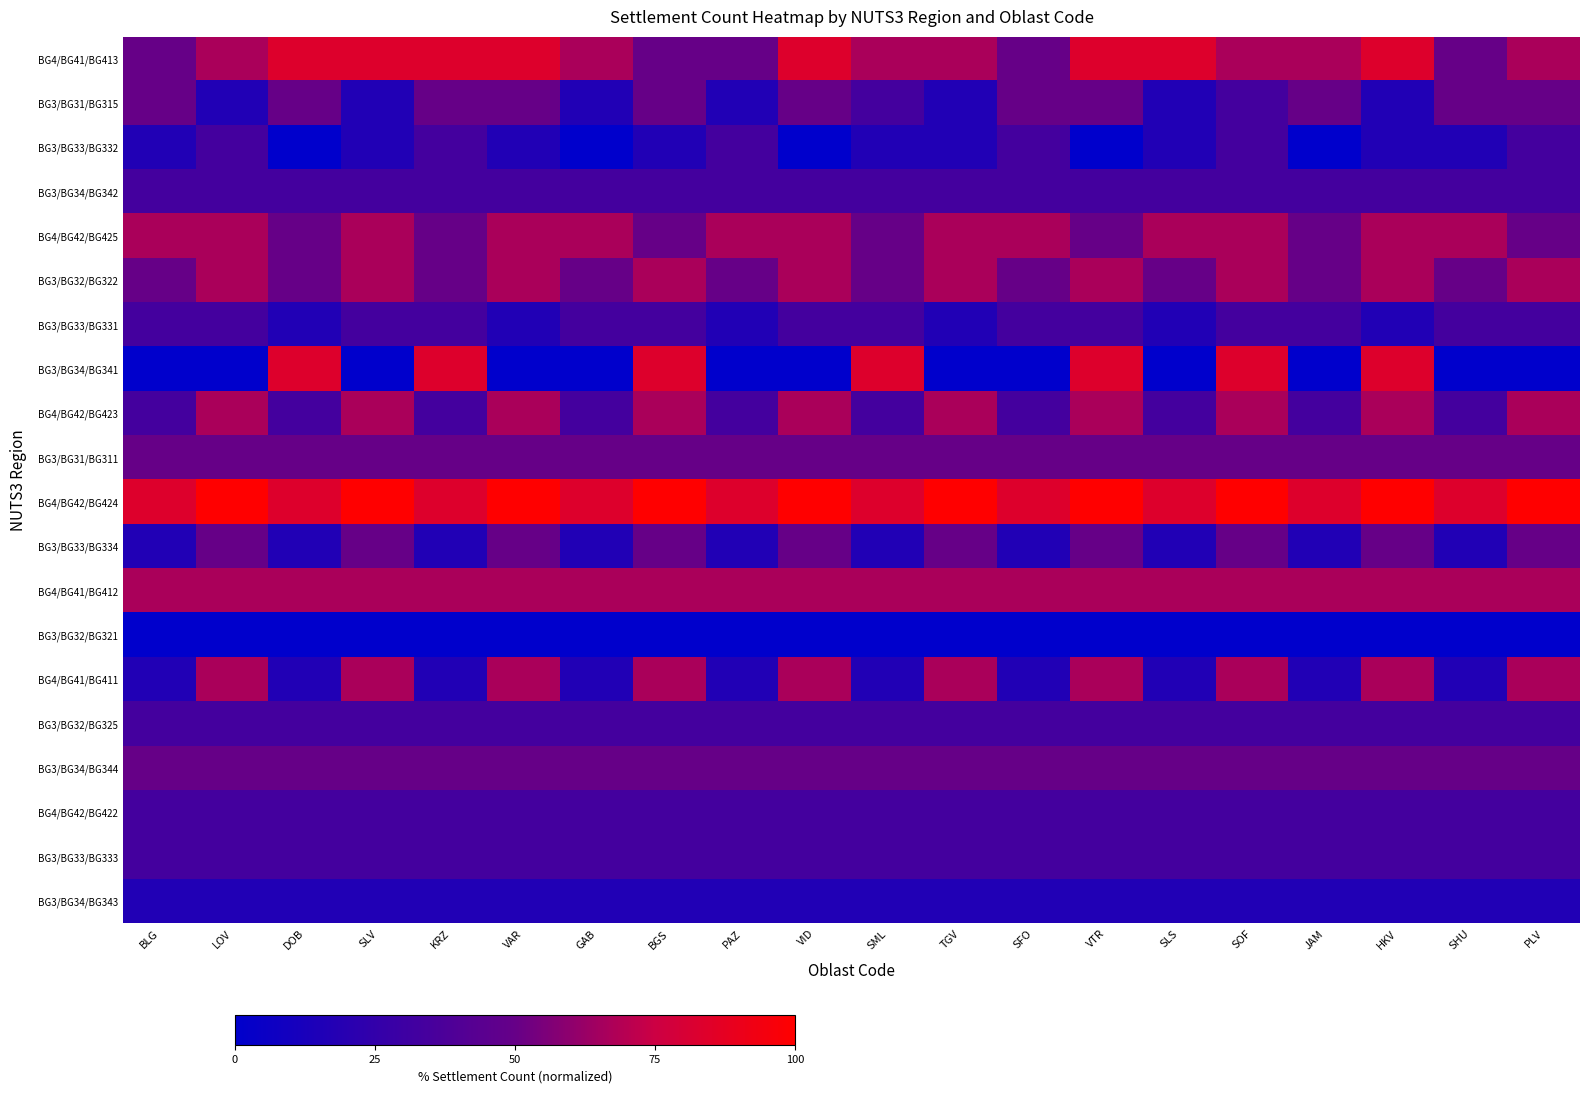

Reading right to left, list all the values displayed in this chart.

BG4/BG41/BG413: PLV=66.7	SHU=50.0	HKV=83.3	JAM=66.7	SOF=66.7	SLS=83.3	VTR=83.3	SFO=50.0	TGV=66.7	SML=66.7	VID=83.3	PAZ=50.0	BGS=50.0	GAB=66.7	VAR=83.3	KRZ=83.3	SLV=83.3	DOB=83.3	LOV=66.7	BLG=50.0
BG3/BG31/BG315: PLV=50.0	SHU=50.0	HKV=16.7	JAM=50.0	SOF=33.3	SLS=16.7	VTR=50.0	SFO=50.0	TGV=16.7	SML=33.3	VID=50.0	PAZ=16.7	BGS=50.0	GAB=16.7	VAR=50.0	KRZ=50.0	SLV=16.7	DOB=50.0	LOV=16.7	BLG=50.0
BG3/BG33/BG332: PLV=33.3	SHU=16.7	HKV=16.7	JAM=0.0	SOF=33.3	SLS=16.7	VTR=0.0	SFO=33.3	TGV=16.7	SML=16.7	VID=0.0	PAZ=33.3	BGS=16.7	GAB=0.0	VAR=16.7	KRZ=33.3	SLV=16.7	DOB=0.0	LOV=33.3	BLG=16.7
BG3/BG34/BG342: PLV=33.3	SHU=33.3	HKV=33.3	JAM=33.3	SOF=33.3	SLS=33.3	VTR=33.3	SFO=33.3	TGV=33.3	SML=33.3	VID=33.3	PAZ=33.3	BGS=33.3	GAB=33.3	VAR=33.3	KRZ=33.3	SLV=33.3	DOB=33.3	LOV=33.3	BLG=33.3
BG4/BG42/BG425: PLV=50.0	SHU=66.7	HKV=66.7	JAM=50.0	SOF=66.7	SLS=66.7	VTR=50.0	SFO=66.7	TGV=66.7	SML=50.0	VID=66.7	PAZ=66.7	BGS=50.0	GAB=66.7	VAR=66.7	KRZ=50.0	SLV=66.7	DOB=50.0	LOV=66.7	BLG=66.7
BG3/BG32/BG322: PLV=66.7	SHU=50.0	HKV=66.7	JAM=50.0	SOF=66.7	SLS=50.0	VTR=66.7	SFO=50.0	TGV=66.7	SML=50.0	VID=66.7	PAZ=50.0	BGS=66.7	GAB=50.0	VAR=66.7	KRZ=50.0	SLV=66.7	DOB=50.0	LOV=66.7	BLG=50.0
BG3/BG33/BG331: PLV=33.3	SHU=33.3	HKV=16.7	JAM=33.3	SOF=33.3	SLS=16.7	VTR=33.3	SFO=33.3	TGV=16.7	SML=33.3	VID=33.3	PAZ=16.7	BGS=33.3	GAB=33.3	VAR=16.7	KRZ=33.3	SLV=33.3	DOB=16.7	LOV=33.3	BLG=33.3
BG3/BG34/BG341: PLV=0.0	SHU=0.0	HKV=83.3	JAM=0.0	SOF=83.3	SLS=0.0	VTR=83.3	SFO=0.0	TGV=0.0	SML=83.3	VID=0.0	PAZ=0.0	BGS=83.3	GAB=0.0	VAR=0.0	KRZ=83.3	SLV=0.0	DOB=83.3	LOV=0.0	BLG=0.0
BG4/BG42/BG423: PLV=66.7	SHU=33.3	HKV=66.7	JAM=33.3	SOF=66.7	SLS=33.3	VTR=66.7	SFO=33.3	TGV=66.7	SML=33.3	VID=66.7	PAZ=33.3	BGS=66.7	GAB=33.3	VAR=66.7	KRZ=33.3	SLV=66.7	DOB=33.3	LOV=66.7	BLG=33.3
BG3/BG31/BG311: PLV=50.0	SHU=50.0	HKV=50.0	JAM=50.0	SOF=50.0	SLS=50.0	VTR=50.0	SFO=50.0	TGV=50.0	SML=50.0	VID=50.0	PAZ=50.0	BGS=50.0	GAB=50.0	VAR=50.0	KRZ=50.0	SLV=50.0	DOB=50.0	LOV=50.0	BLG=50.0
BG4/BG42/BG424: PLV=100.0	SHU=83.3	HKV=100.0	JAM=83.3	SOF=100.0	SLS=83.3	VTR=100.0	SFO=83.3	TGV=100.0	SML=83.3	VID=100.0	PAZ=83.3	BGS=100.0	GAB=83.3	VAR=100.0	KRZ=83.3	SLV=100.0	DOB=83.3	LOV=100.0	BLG=83.3
BG3/BG33/BG334: PLV=50.0	SHU=16.7	HKV=50.0	JAM=16.7	SOF=50.0	SLS=16.7	VTR=50.0	SFO=16.7	TGV=50.0	SML=16.7	VID=50.0	PAZ=16.7	BGS=50.0	GAB=16.7	VAR=50.0	KRZ=16.7	SLV=50.0	DOB=16.7	LOV=50.0	BLG=16.7
BG4/BG41/BG412: PLV=66.7	SHU=66.7	HKV=66.7	JAM=66.7	SOF=66.7	SLS=66.7	VTR=66.7	SFO=66.7	TGV=66.7	SML=66.7	VID=66.7	PAZ=66.7	BGS=66.7	GAB=66.7	VAR=66.7	KRZ=66.7	SLV=66.7	DOB=66.7	LOV=66.7	BLG=66.7
BG3/BG32/BG321: PLV=0.0	SHU=0.0	HKV=0.0	JAM=0.0	SOF=0.0	SLS=0.0	VTR=0.0	SFO=0.0	TGV=0.0	SML=0.0	VID=0.0	PAZ=0.0	BGS=0.0	GAB=0.0	VAR=0.0	KRZ=0.0	SLV=0.0	DOB=0.0	LOV=0.0	BLG=0.0
BG4/BG41/BG411: PLV=66.7	SHU=16.7	HKV=66.7	JAM=16.7	SOF=66.7	SLS=16.7	VTR=66.7	SFO=16.7	TGV=66.7	SML=16.7	VID=66.7	PAZ=16.7	BGS=66.7	GAB=16.7	VAR=66.7	KRZ=16.7	SLV=66.7	DOB=16.7	LOV=66.7	BLG=16.7
BG3/BG32/BG325: PLV=33.3	SHU=33.3	HKV=33.3	JAM=33.3	SOF=33.3	SLS=33.3	VTR=33.3	SFO=33.3	TGV=33.3	SML=33.3	VID=33.3	PAZ=33.3	BGS=33.3	GAB=33.3	VAR=33.3	KRZ=33.3	SLV=33.3	DOB=33.3	LOV=33.3	BLG=33.3
BG3/BG34/BG344: PLV=50.0	SHU=50.0	HKV=50.0	JAM=50.0	SOF=50.0	SLS=50.0	VTR=50.0	SFO=50.0	TGV=50.0	SML=50.0	VID=50.0	PAZ=50.0	BGS=50.0	GAB=50.0	VAR=50.0	KRZ=50.0	SLV=50.0	DOB=50.0	LOV=50.0	BLG=50.0
BG4/BG42/BG422: PLV=33.3	SHU=33.3	HKV=33.3	JAM=33.3	SOF=33.3	SLS=33.3	VTR=33.3	SFO=33.3	TGV=33.3	SML=33.3	VID=33.3	PAZ=33.3	BGS=33.3	GAB=33.3	VAR=33.3	KRZ=33.3	SLV=33.3	DOB=33.3	LOV=33.3	BLG=33.3
BG3/BG33/BG333: PLV=33.3	SHU=33.3	HKV=33.3	JAM=33.3	SOF=33.3	SLS=33.3	VTR=33.3	SFO=33.3	TGV=33.3	SML=33.3	VID=33.3	PAZ=33.3	BGS=33.3	GAB=33.3	VAR=33.3	KRZ=33.3	SLV=33.3	DOB=33.3	LOV=33.3	BLG=33.3
BG3/BG34/BG343: PLV=16.7	SHU=16.7	HKV=16.7	JAM=16.7	SOF=16.7	SLS=16.7	VTR=16.7	SFO=16.7	TGV=16.7	SML=16.7	VID=16.7	PAZ=16.7	BGS=16.7	GAB=16.7	VAR=16.7	KRZ=16.7	SLV=16.7	DOB=16.7	LOV=16.7	BLG=16.7